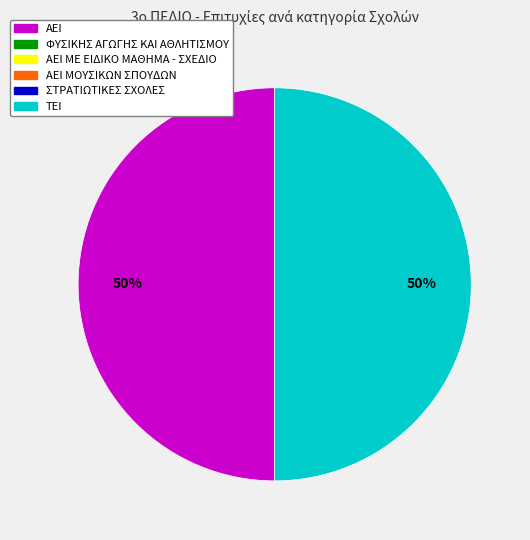

To the nearest percent, what is the average slice percentage?

50%